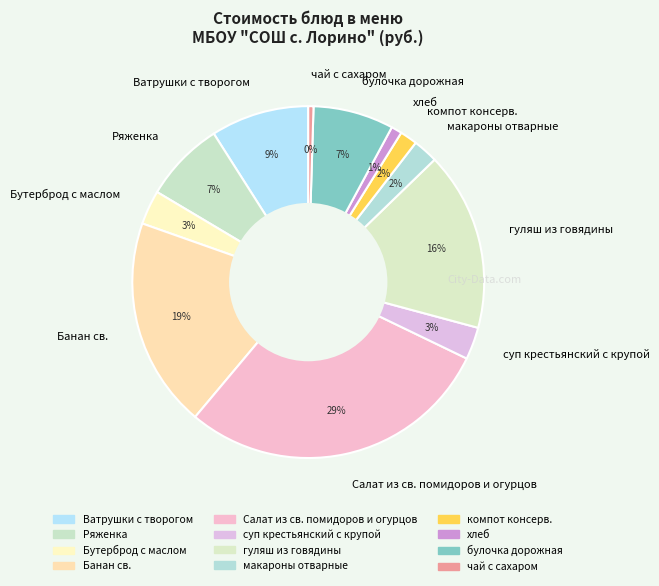

Is Ряженка the majority of the pie?

No